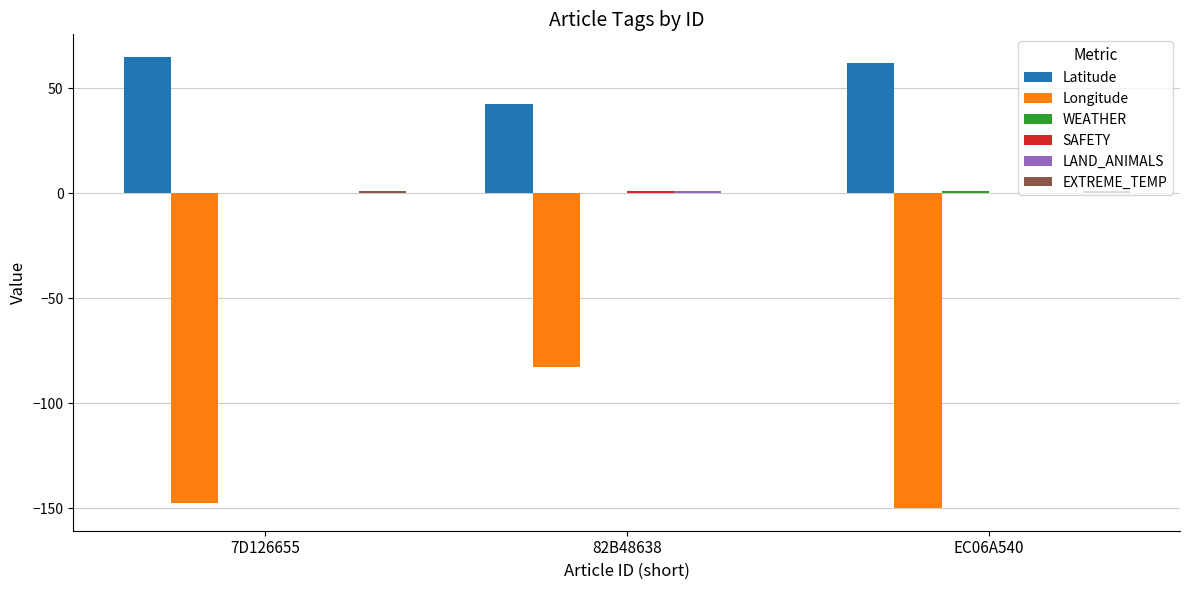

At which label does Longitude reach its peak?

82B48638